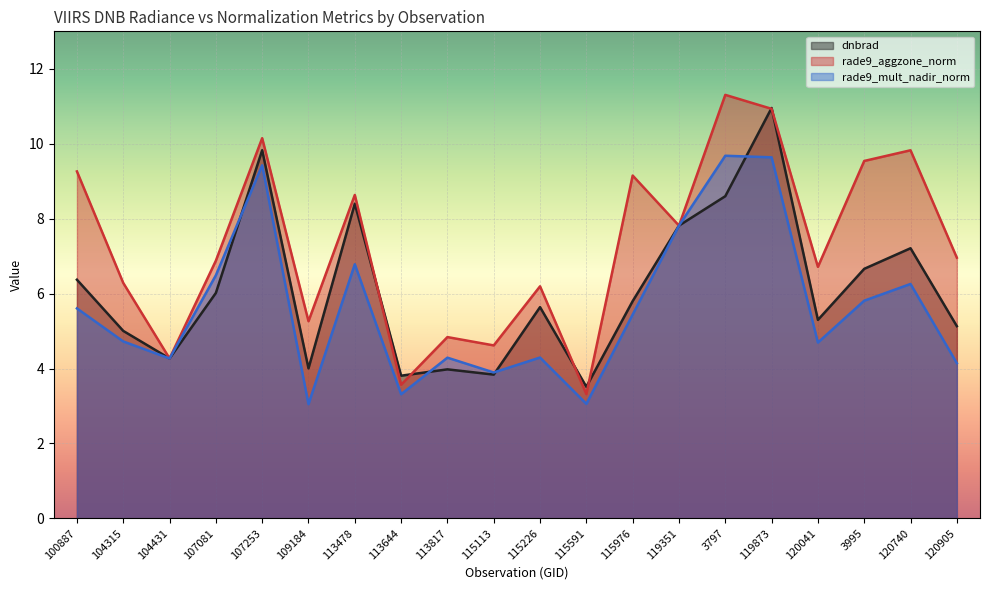

What is the maximum value for dnbrad?

11.0